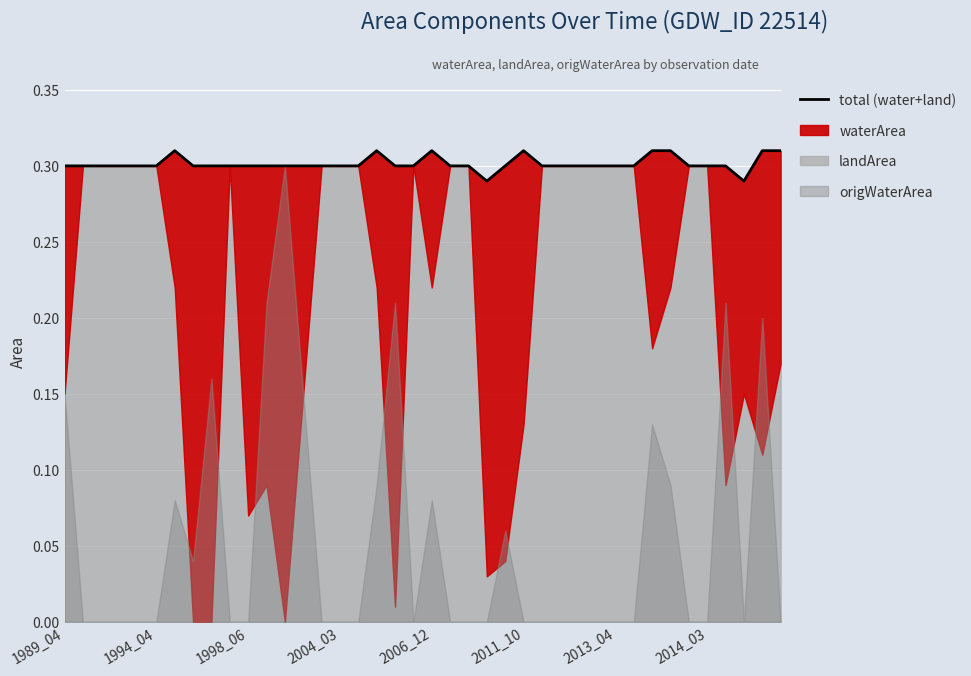

What is the greatest value displayed?

0.3